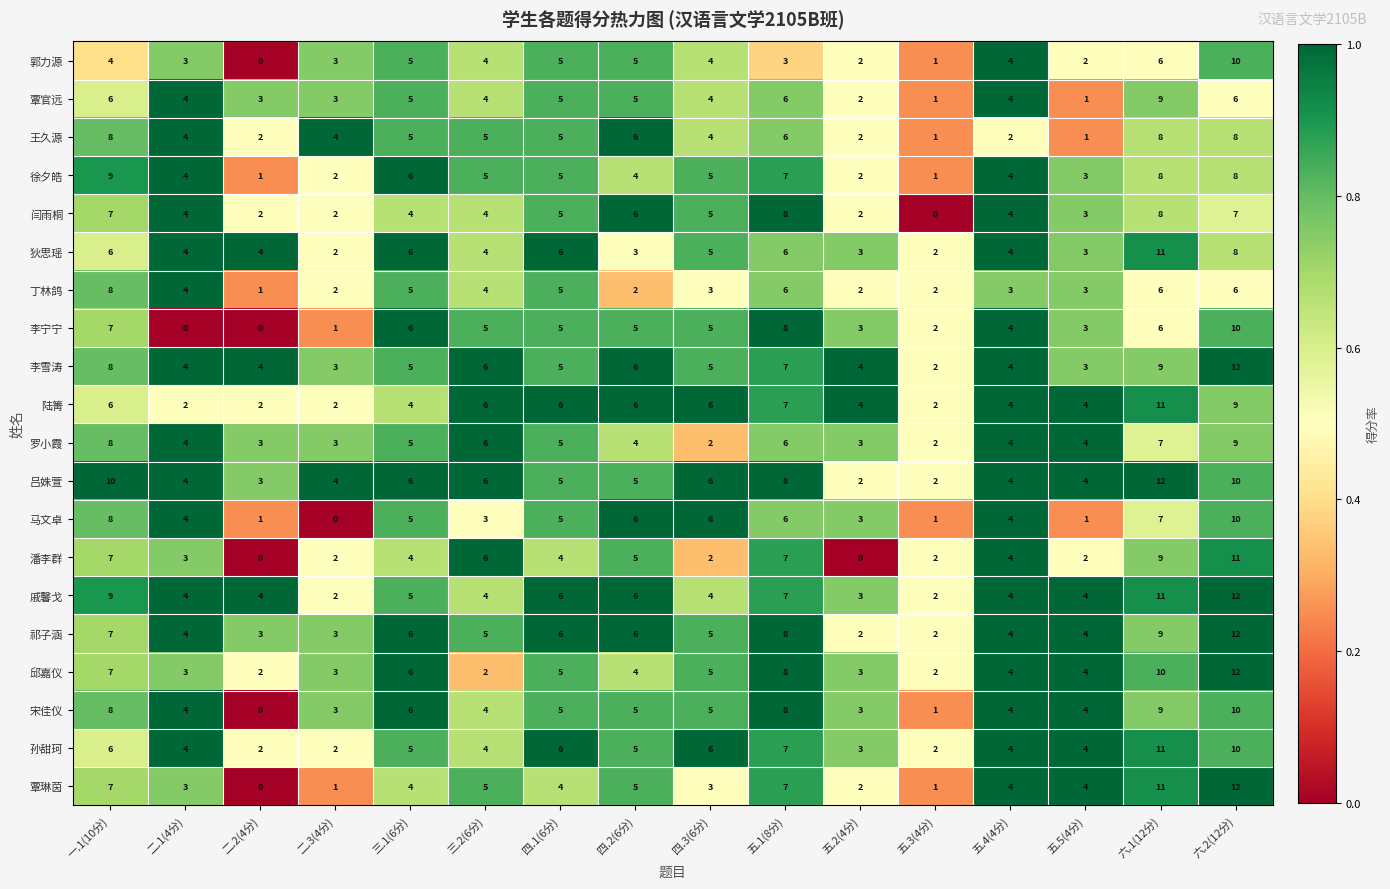

Count the number of data series in this chart.

20